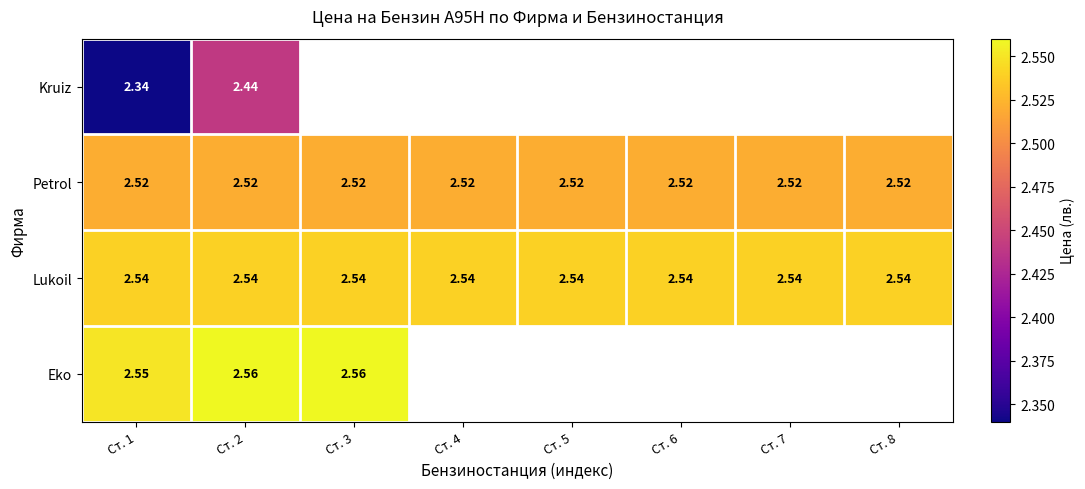

Is it true that Kruiz equals 0.8 at Ст. 1?

False